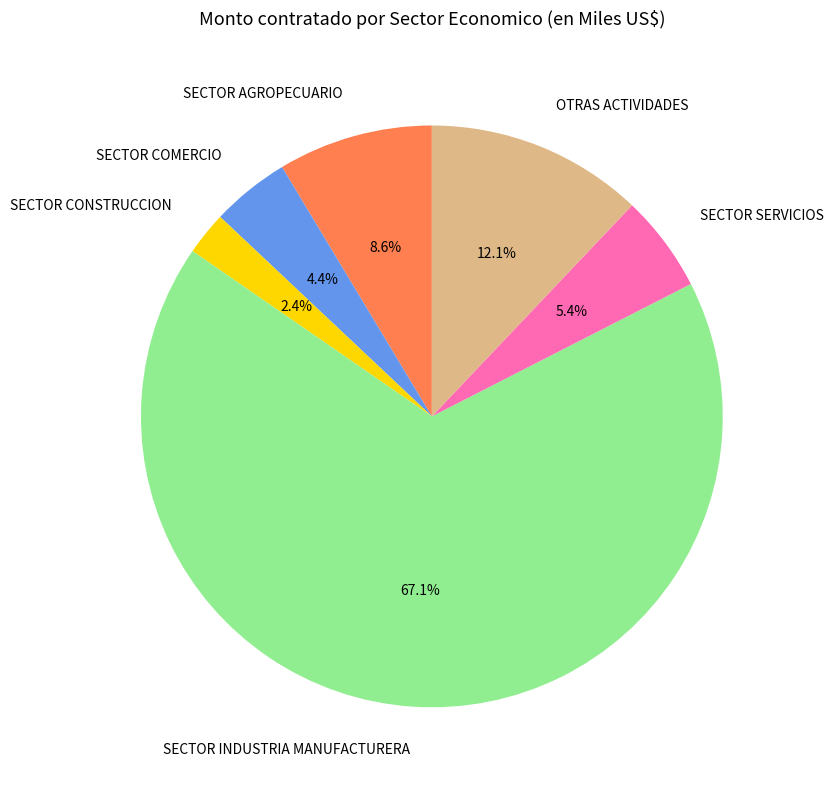

What is the ratio of the value at SECTOR AGROPECUARIO to the value at SECTOR INDUSTRIA MANUFACTURERA?

0.1